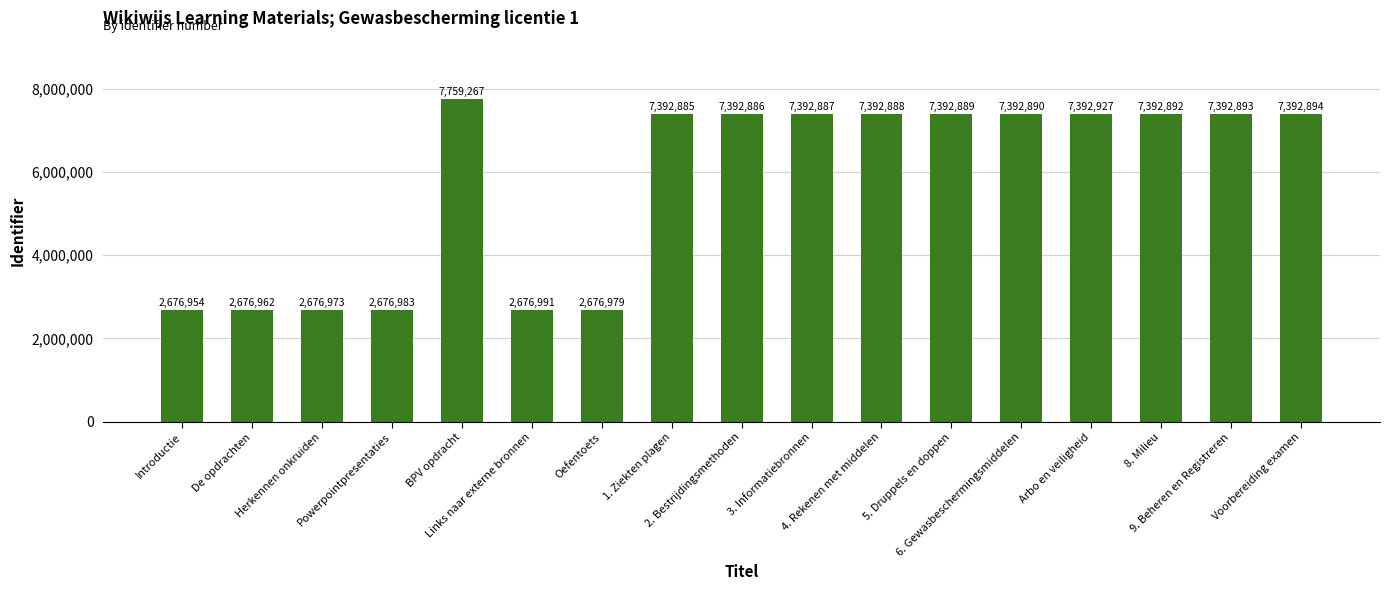

True or false: the data shows 4595472 at 3. Informatiebronnen.

False